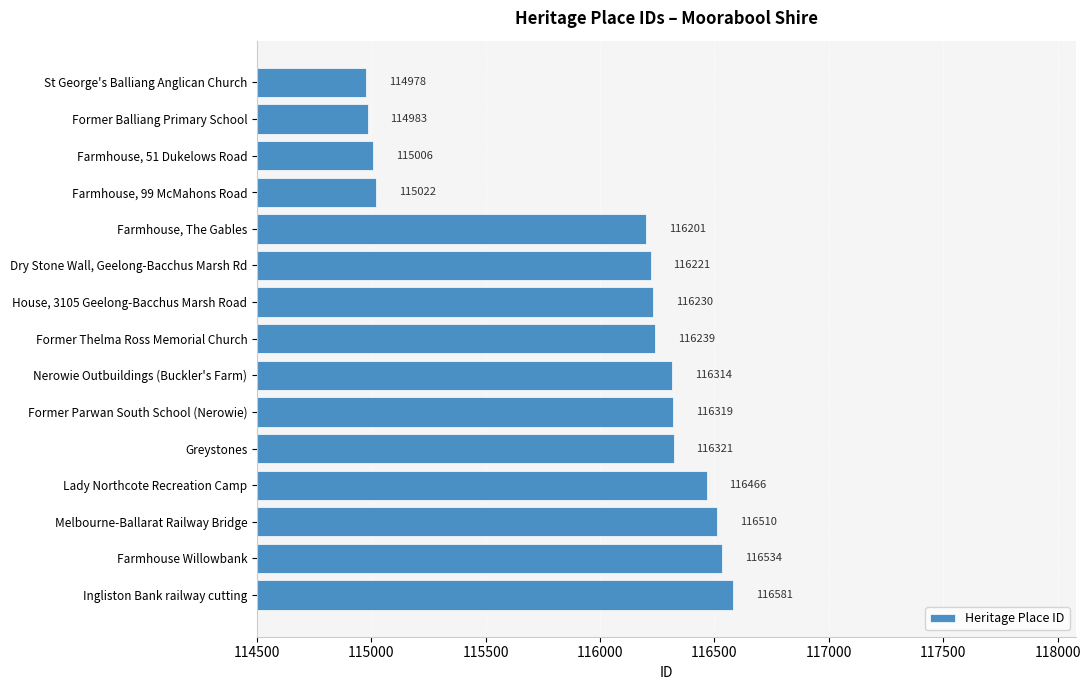

What is the average value?

115995